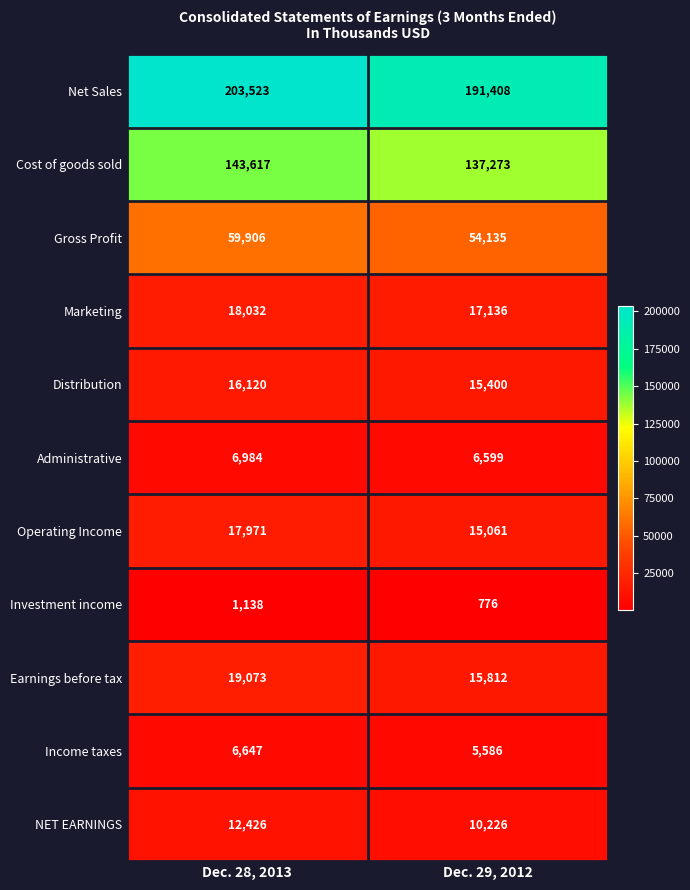

Which series has the largest range (max minus min)?

Net Sales